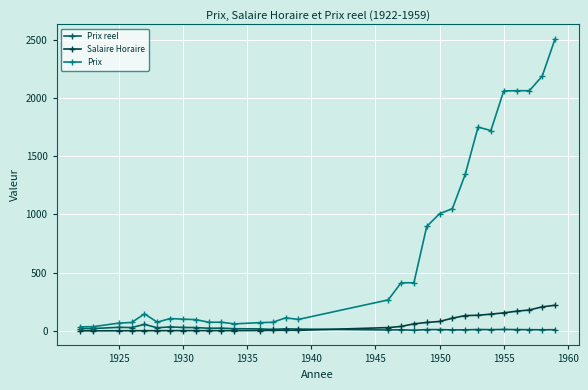

Which series has the largest total across all categories?

Prix